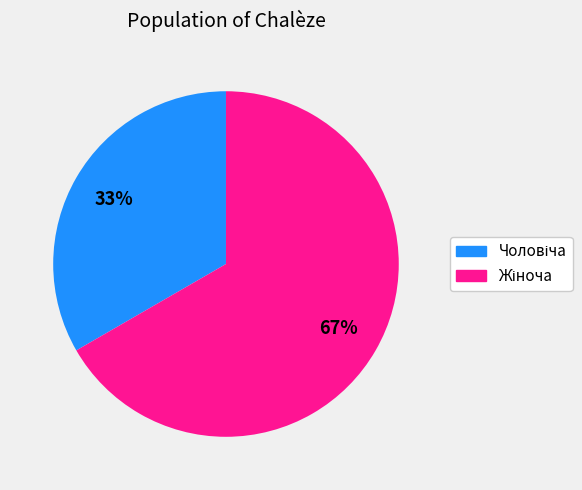

Is there any slice that represents more than half of the pie?

Yes